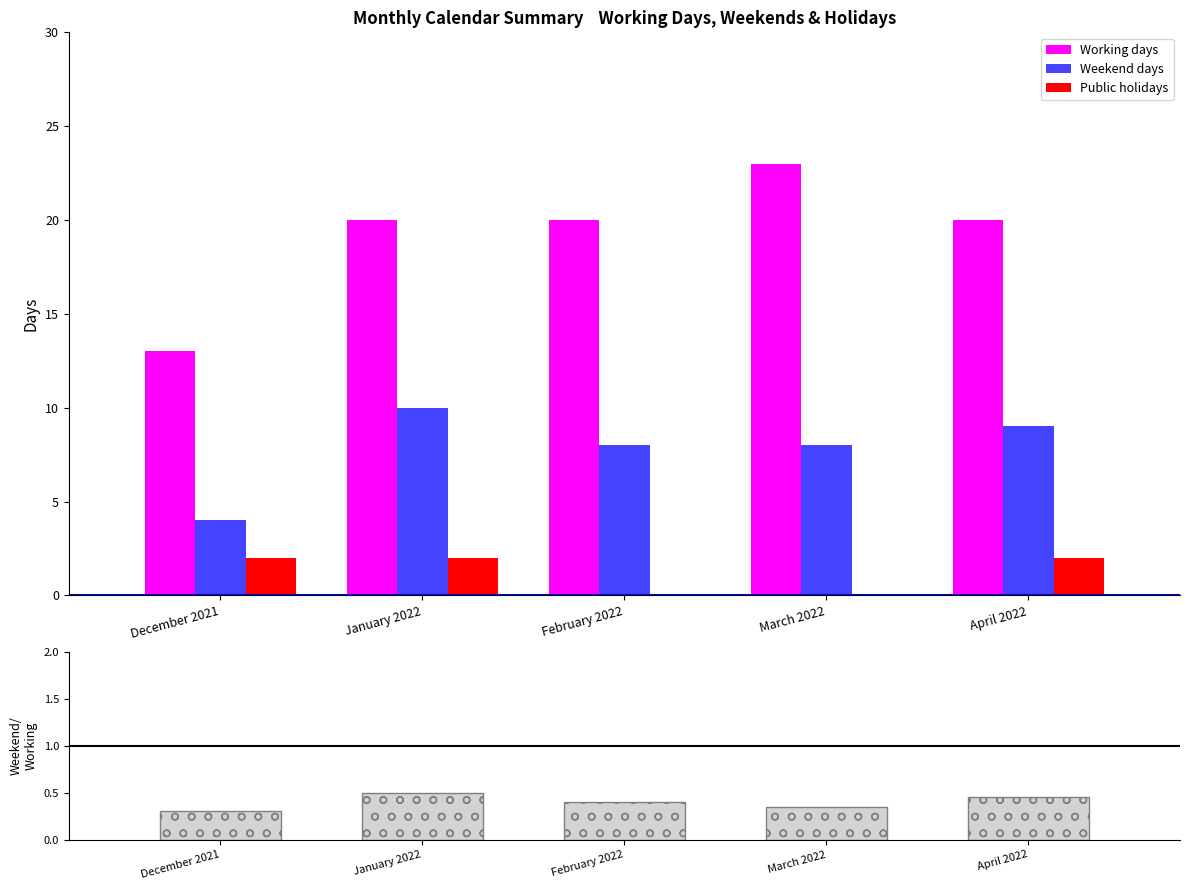

How many Working days values are between 20 and 21?

3